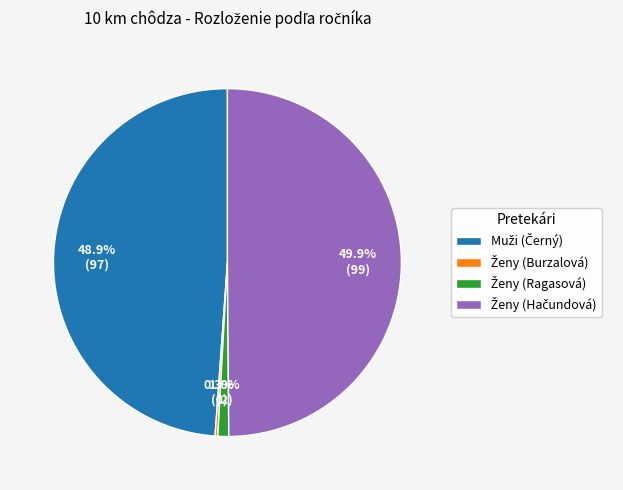

To the nearest percent, what is the difference between the largest and smallest slice percentages?

50%